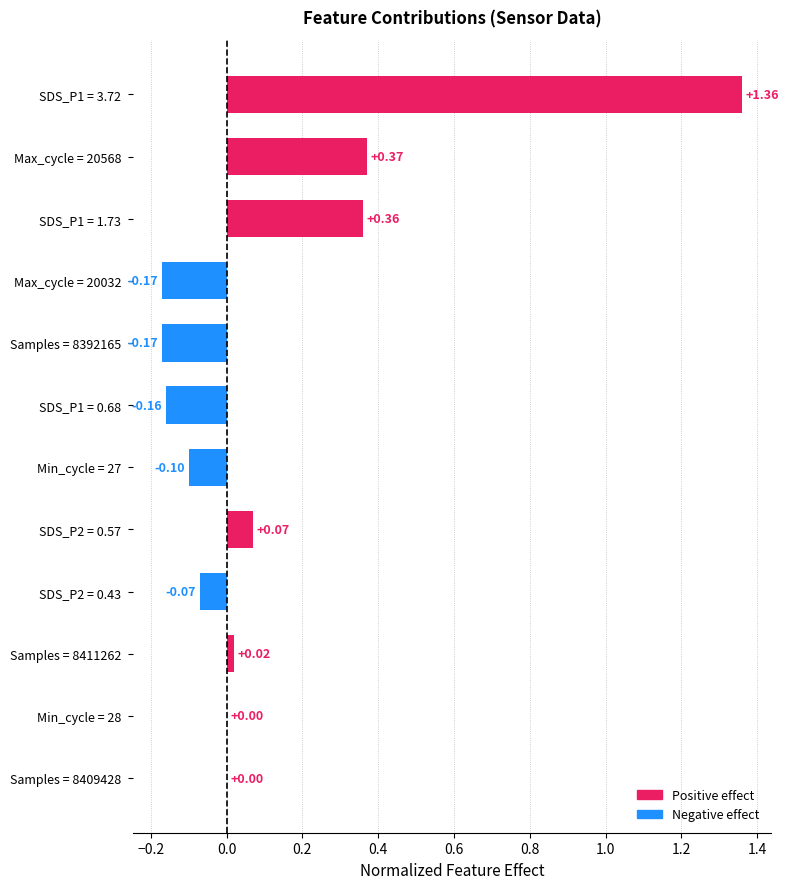

What is the sum of all values?

1.5